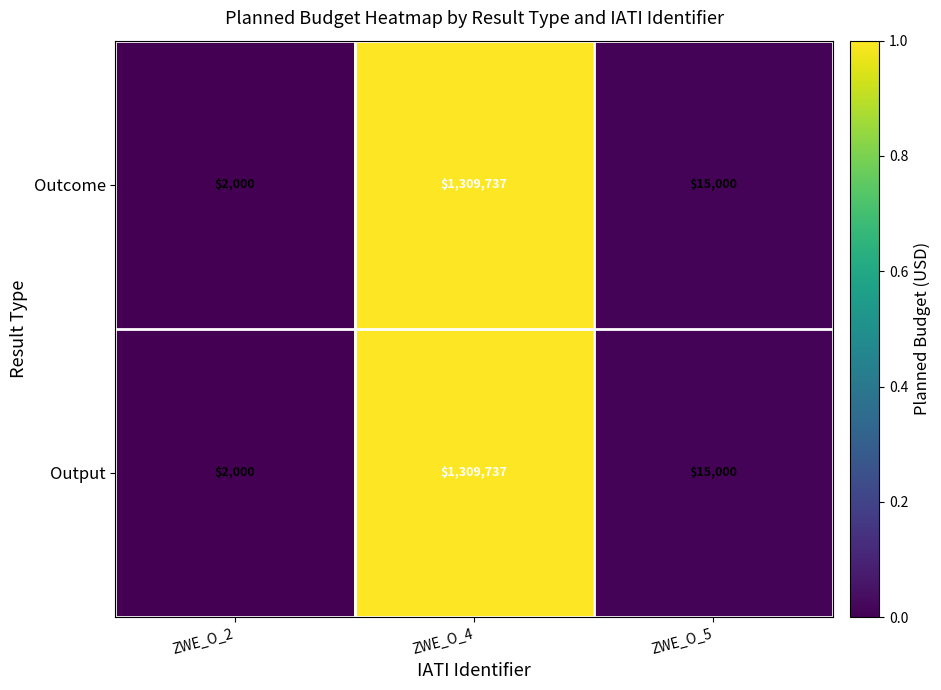

Where is Outcome nearest to the value 655868?

ZWE_O_5